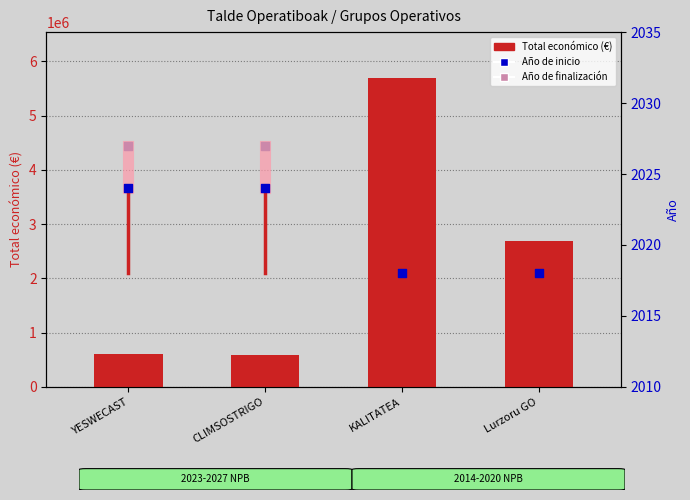

At which category is the sum across all series the highest?

KALITATEA